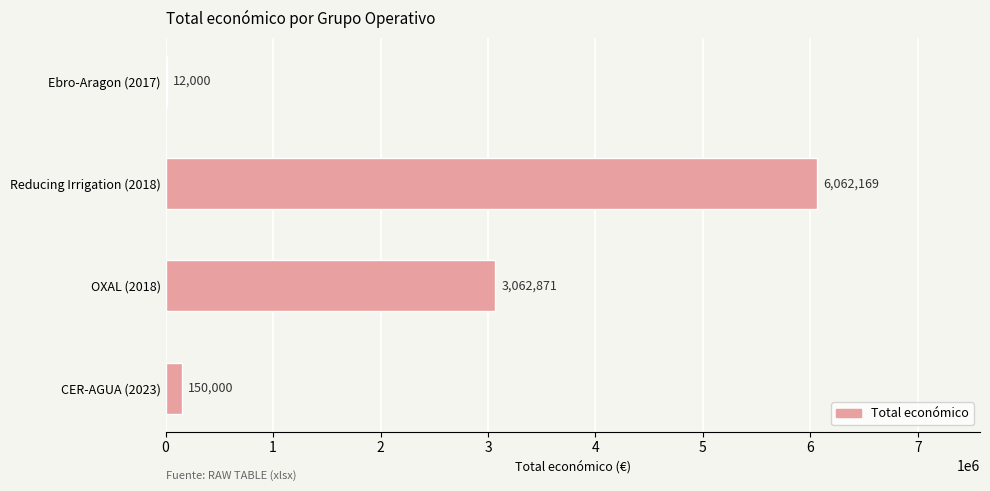

At which label is the value closest to 3037084?

OXAL (2018)